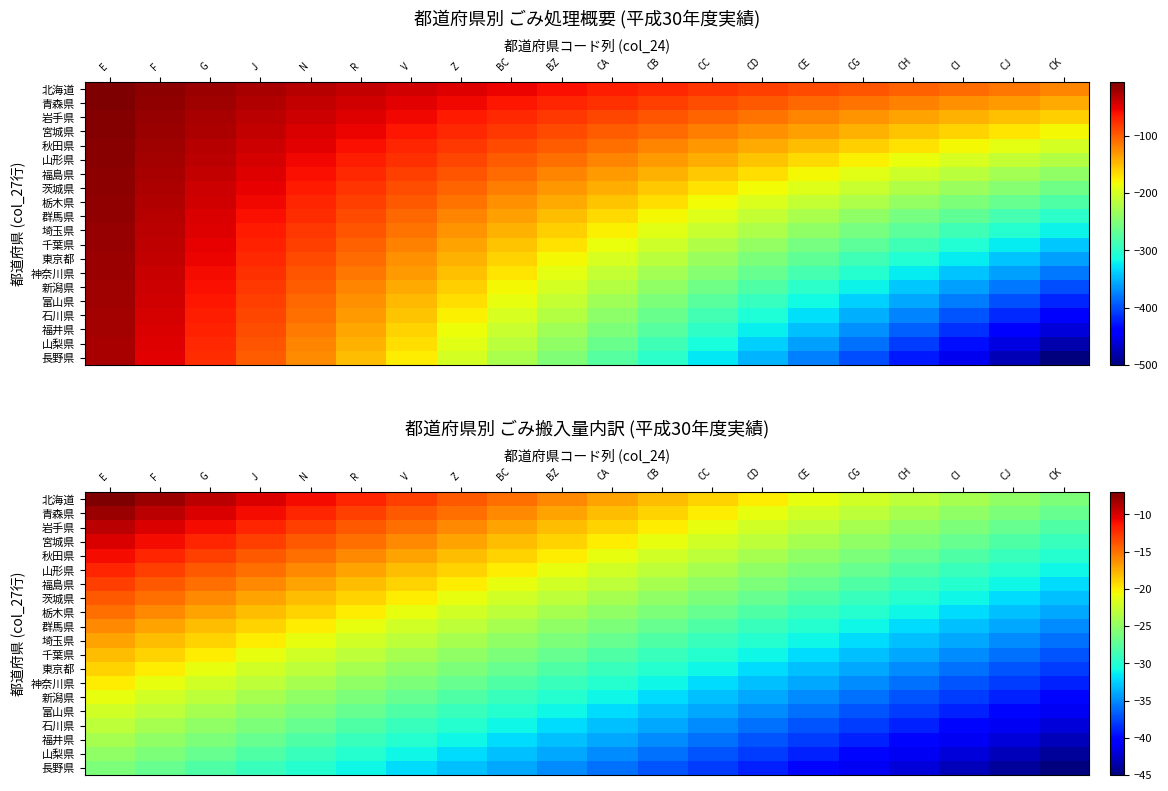

What is the difference between the highest and lowest values at Z?

19